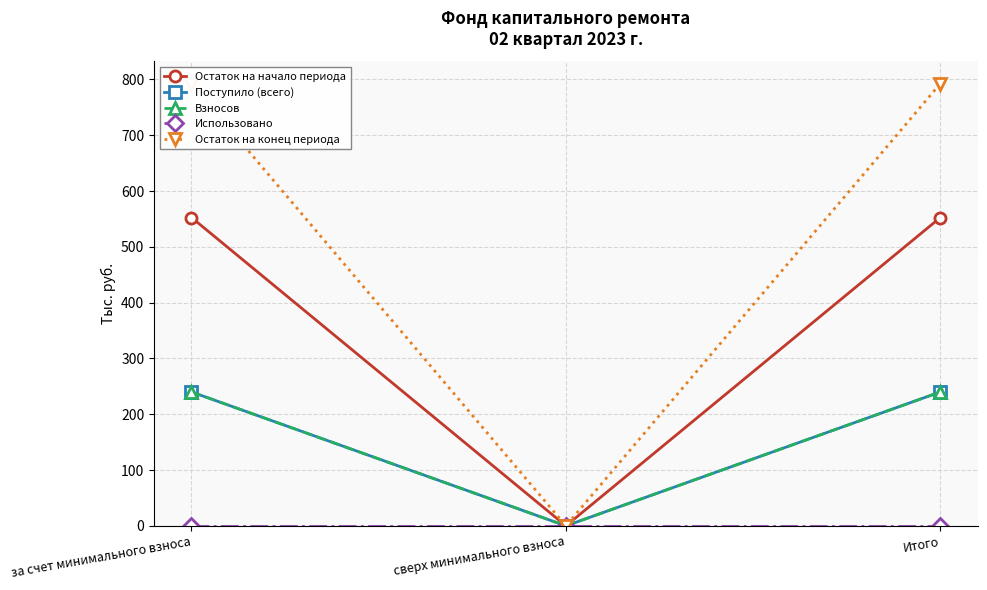

List the labels in order of Поступило (всего) value, smallest first.

сверх минимального взноса, за счет минимального взноса, Итого